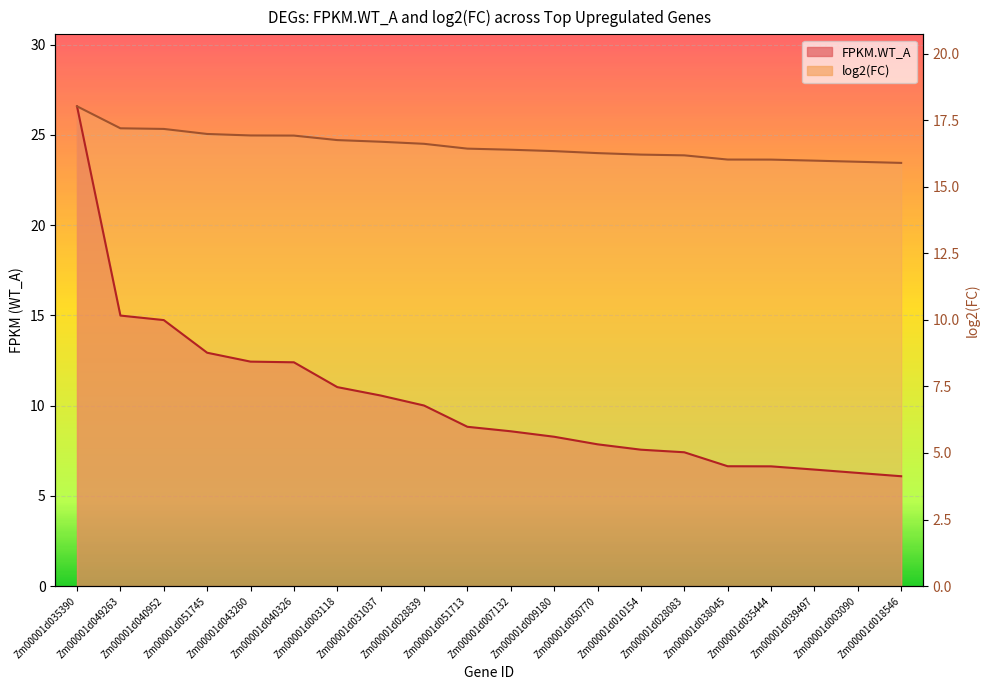

Between Zm00001d035390 and Zm00001d009180, which series saw the biggest shift?

FPKM.WT_A